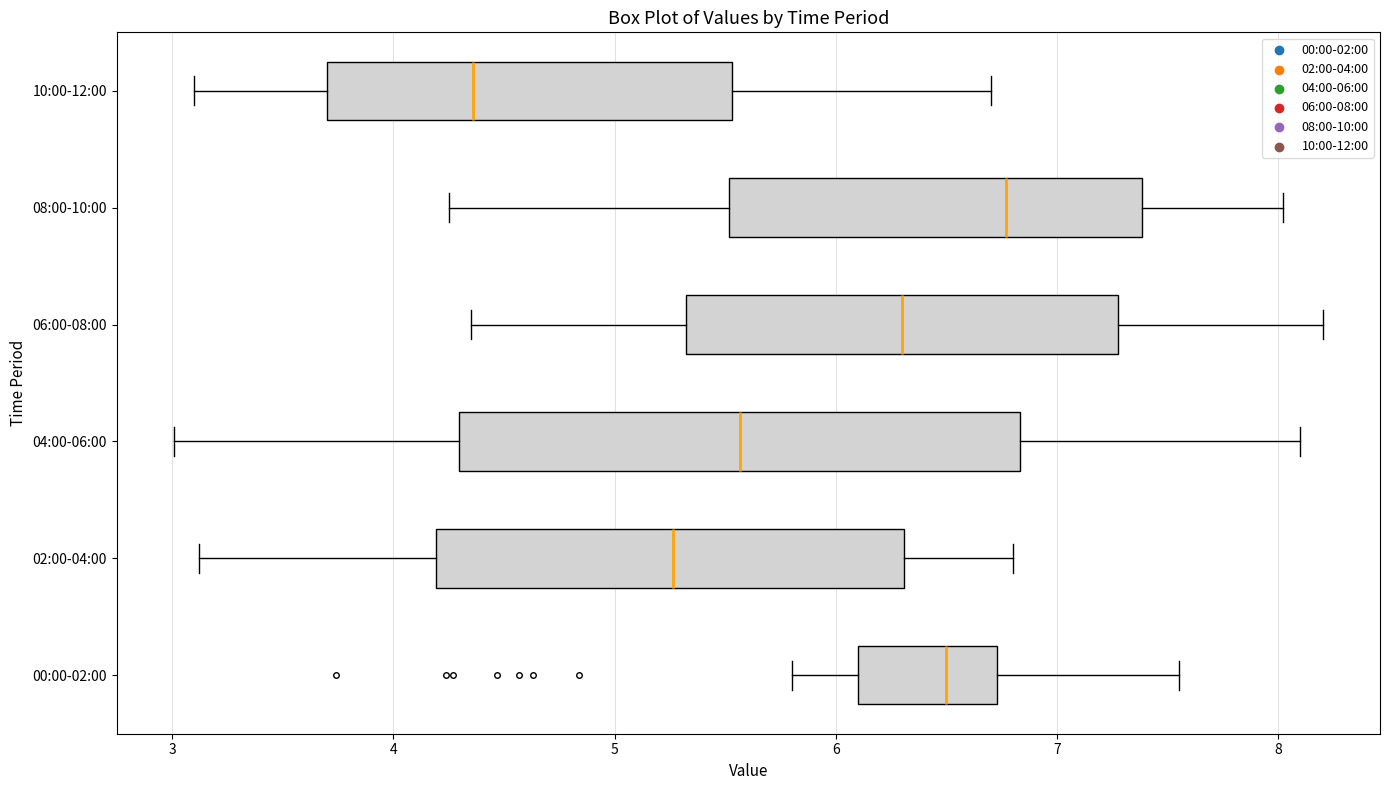

Reading bottom to top, read every box against the x-axis: the position of its median line, the range the box covers, and the ends of its whiskers. The values are not printed on the chart, so give them approximately, as read against the axis.

00:00-02:00: median 6.5, box 6.1 to 6.7, whiskers 5.8 to 7.6
02:00-04:00: median 5.3, box 4.2 to 6.3, whiskers 3.1 to 6.8
04:00-06:00: median 5.6, box 4.3 to 6.8, whiskers 3.0 to 8.1
06:00-08:00: median 6.3, box 5.3 to 7.3, whiskers 4.4 to 8.2
08:00-10:00: median 6.8, box 5.5 to 7.4, whiskers 4.3 to 8.0
10:00-12:00: median 4.4, box 3.7 to 5.5, whiskers 3.1 to 6.7